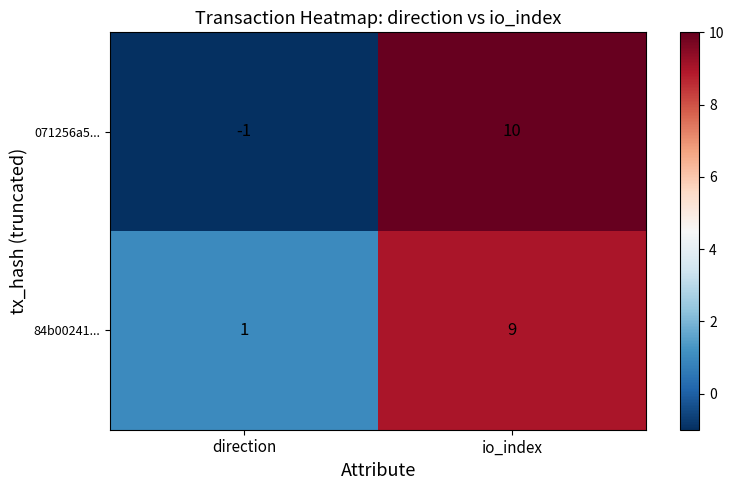

Rank the categories by 84b00241... value from highest to lowest.

io_index, direction